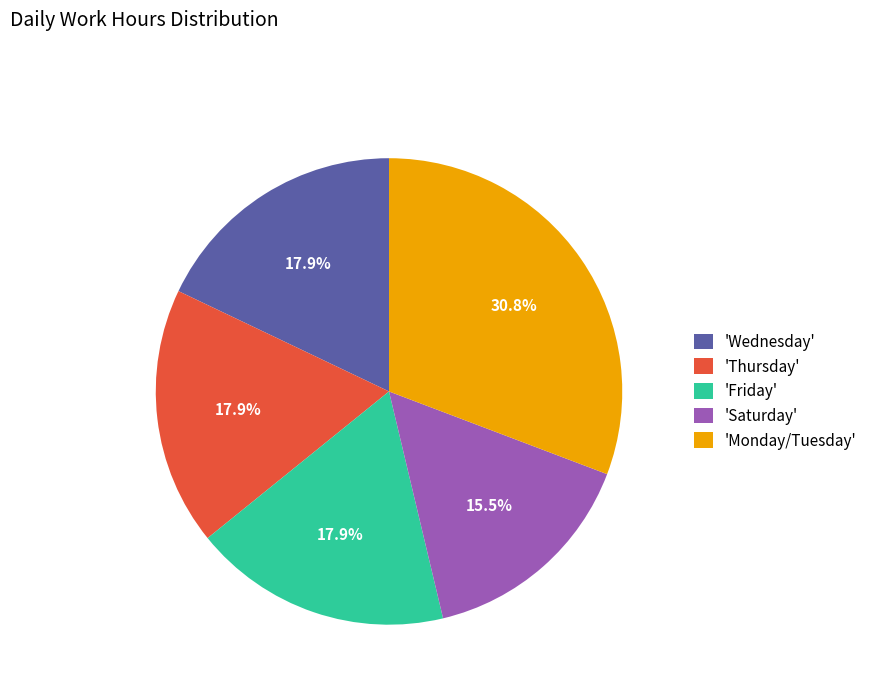

What is the ratio of the value at 'Thursday' to the value at 'Wednesday'?

1.0